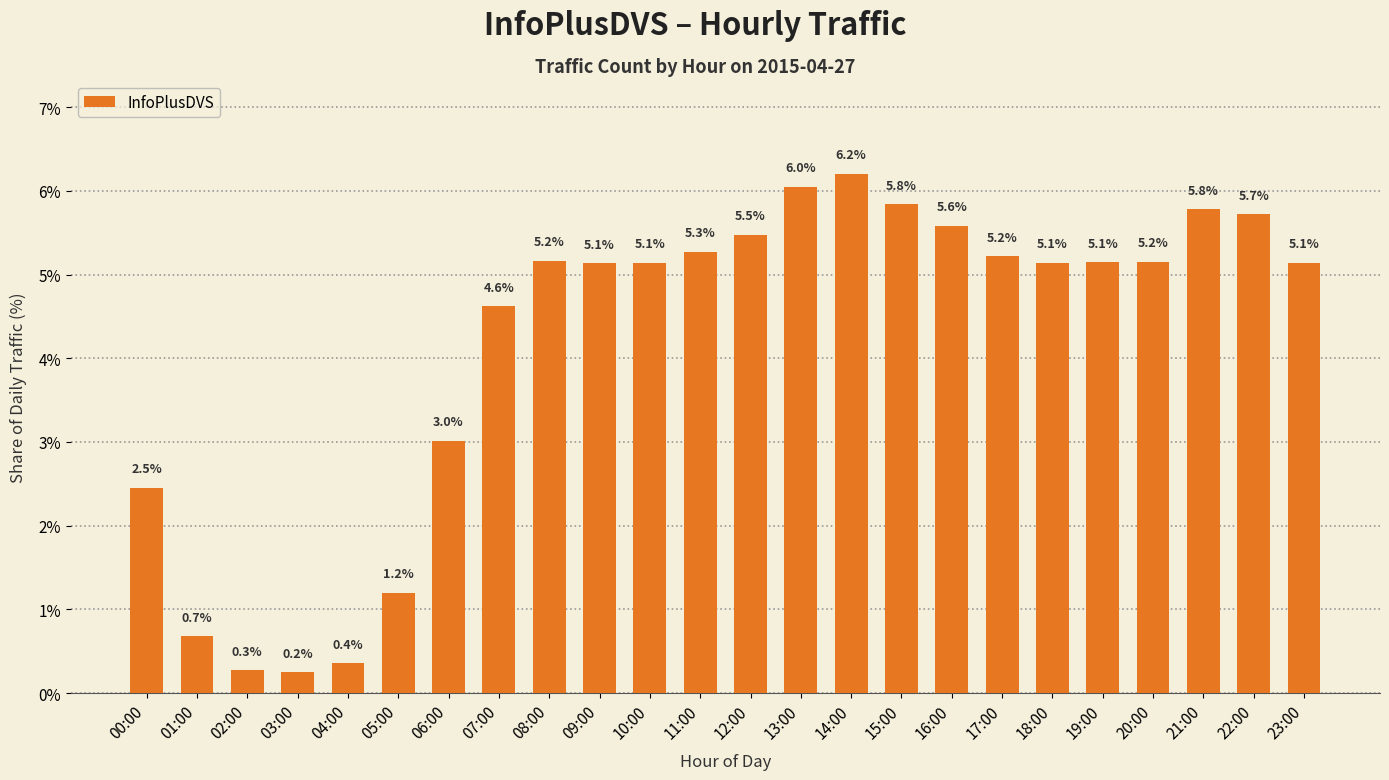

Reading left to right, transcribe all the data shown in this chart.

2.5	0.7	0.3	0.2	0.4	1.2	3.0	4.6	5.2	5.1	5.1	5.3	5.5	6.0	6.2	5.8	5.6	5.2	5.1	5.1	5.2	5.8	5.7	5.1